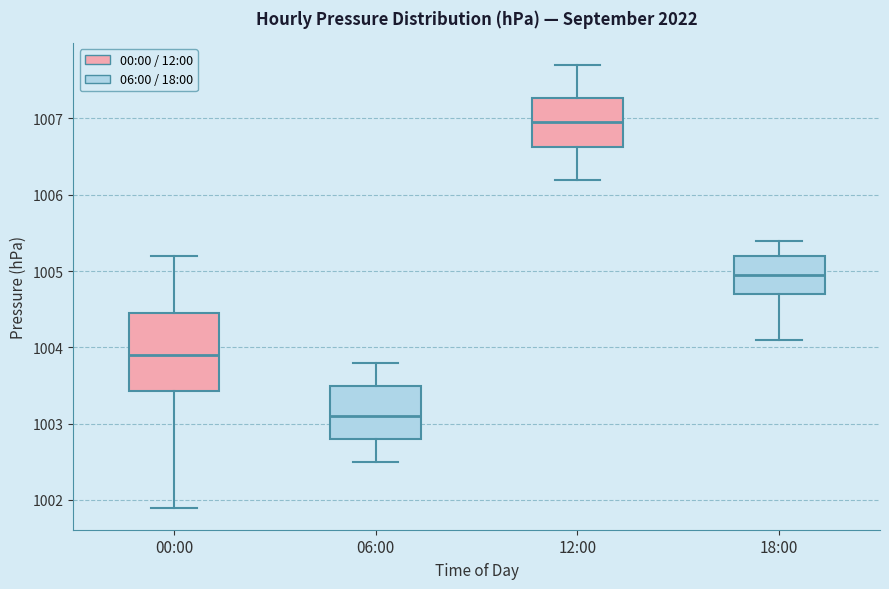

Where does the lower whisker of the box for 06:00 end on the y-axis? The values are not printed on the chart, so give them approximately, as read against the axis.

1002.5